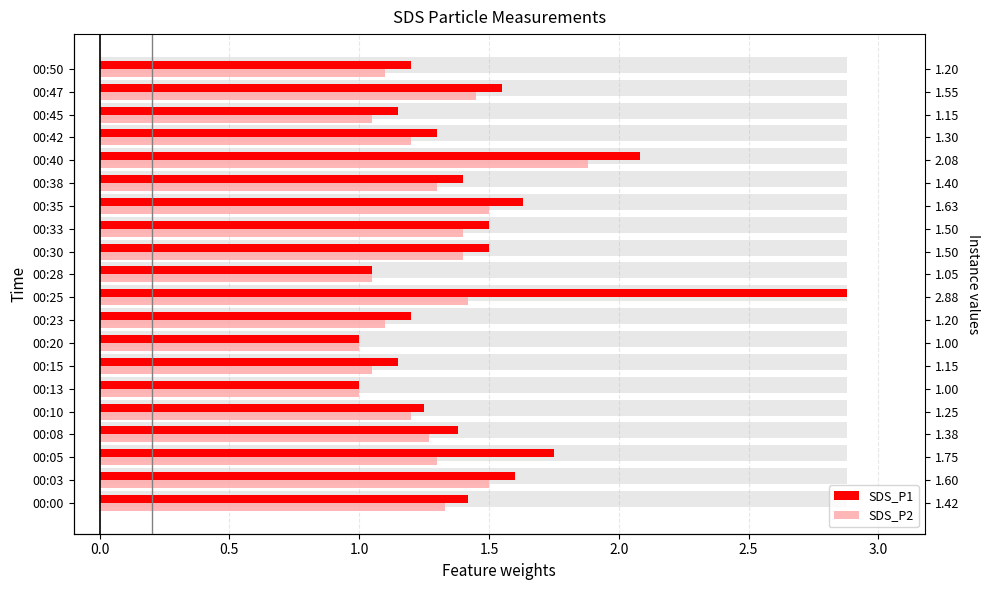

At how many categories does at least one series exceed 1?

18